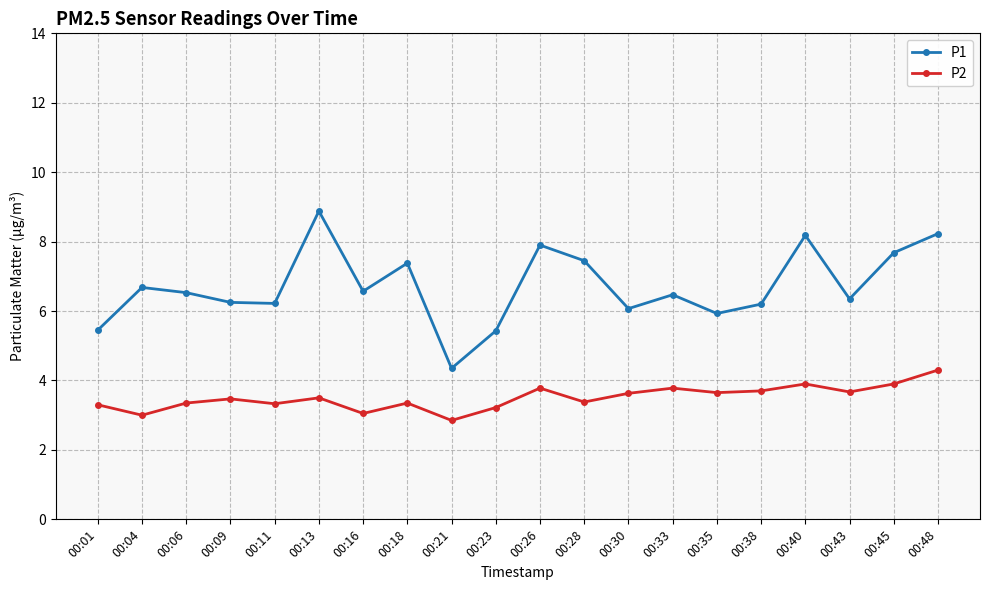

Where does the P2 series first go above 3?

00:01